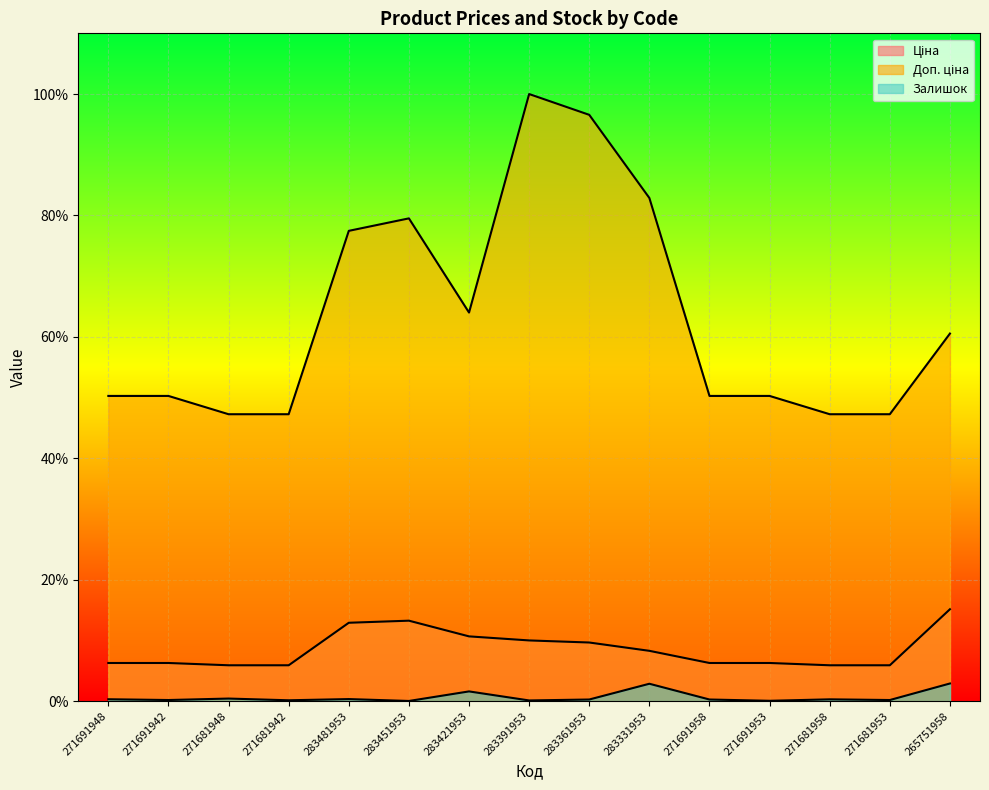

True or false: Ціна has a value of 0.0 at 283421953.

False